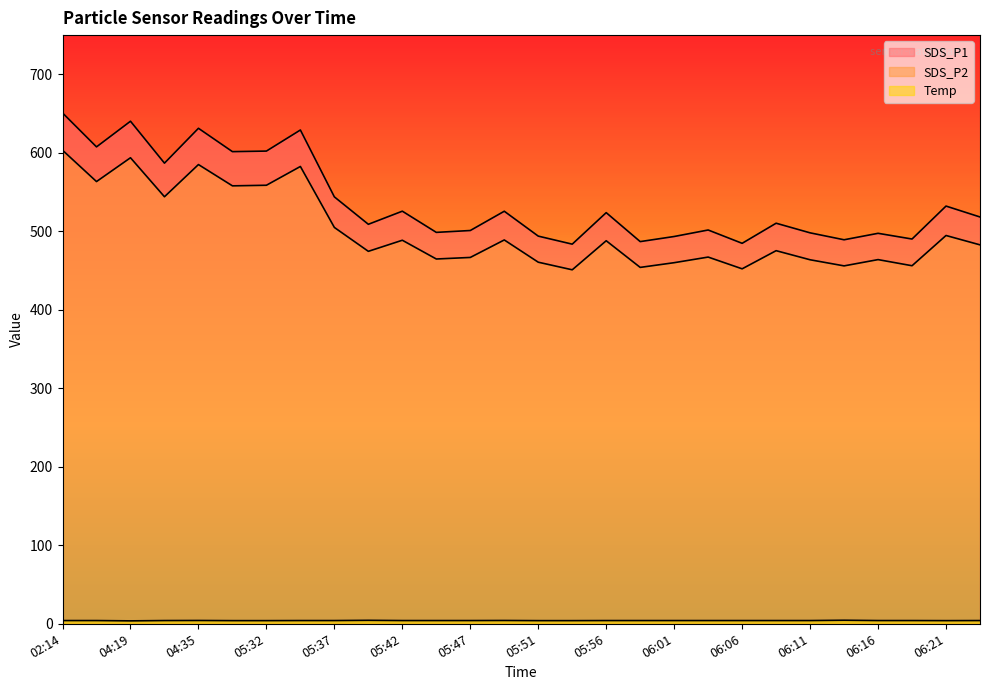

How many data points does each series have?

28